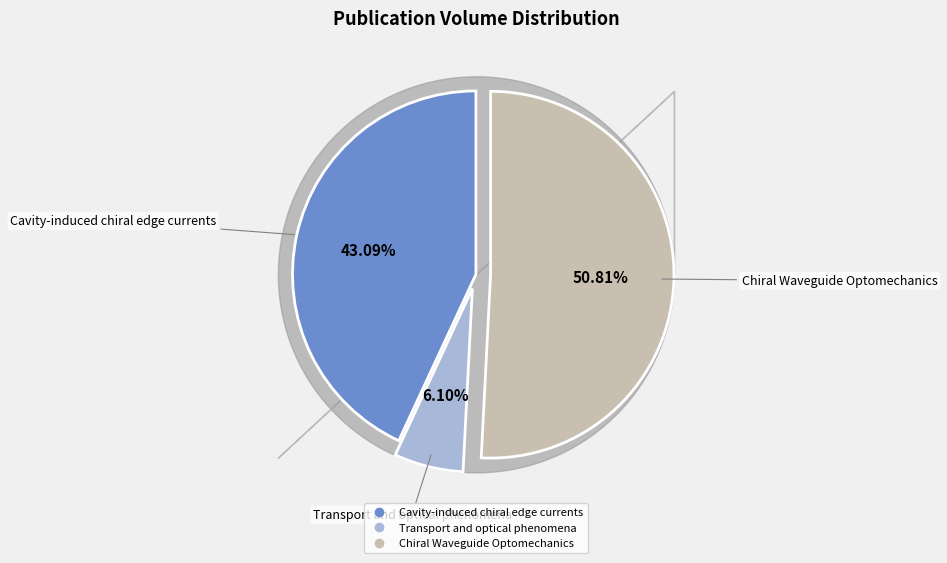

What percentage is the Transport and optical phenomena slice, to the nearest percent?

6%